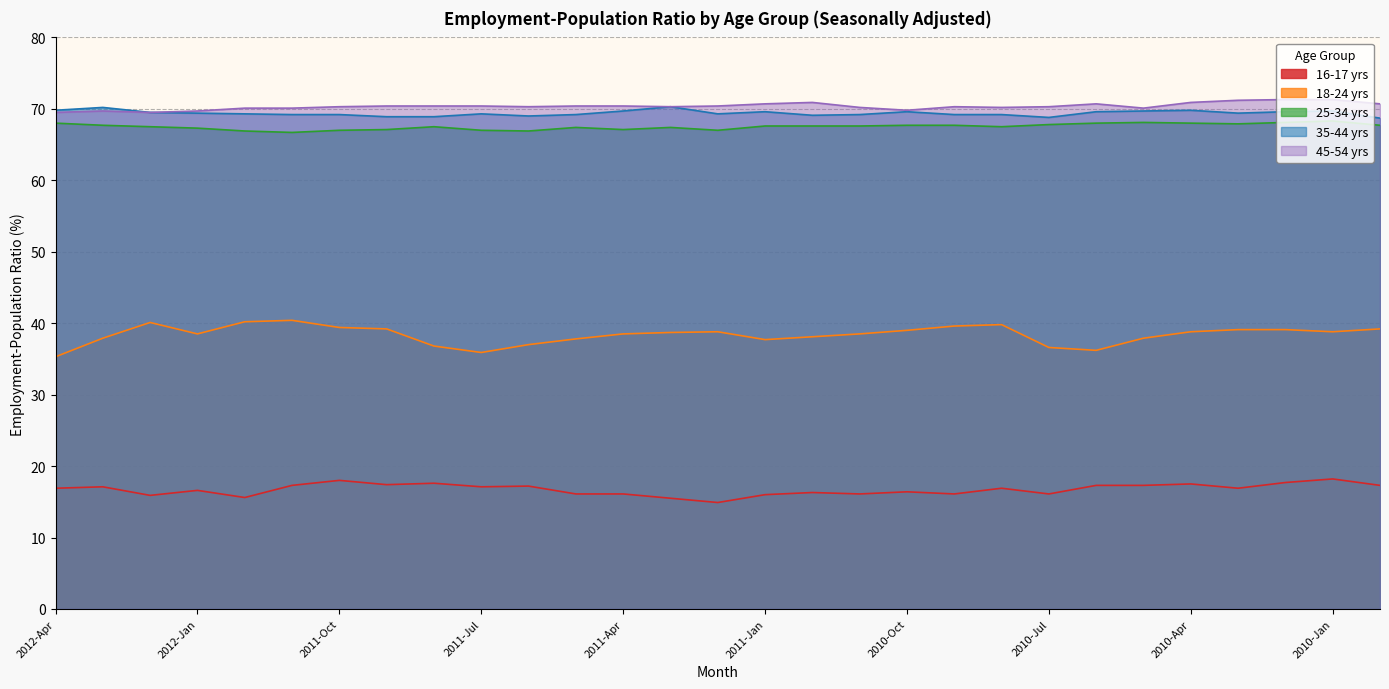

What is the approximate value of 16-17 yrs at 2010-Feb?

17.7